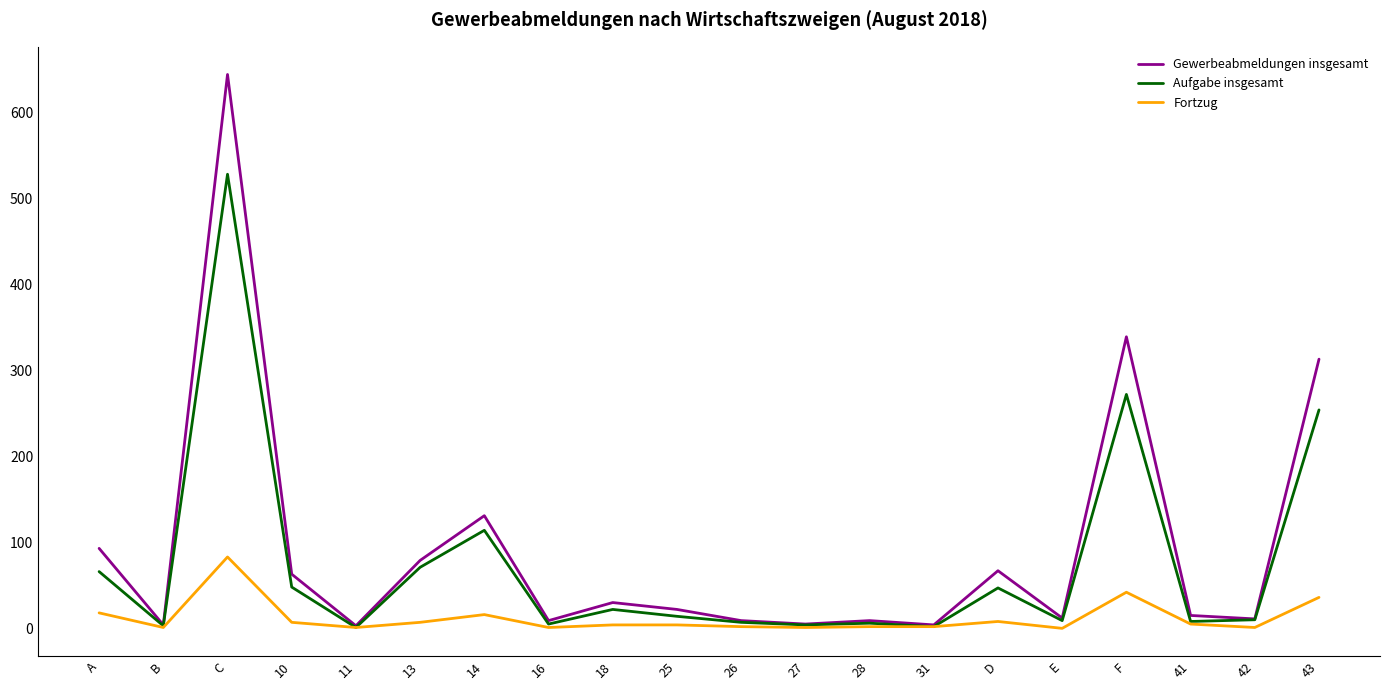

At which category does the chart reach its peak across all series?

C